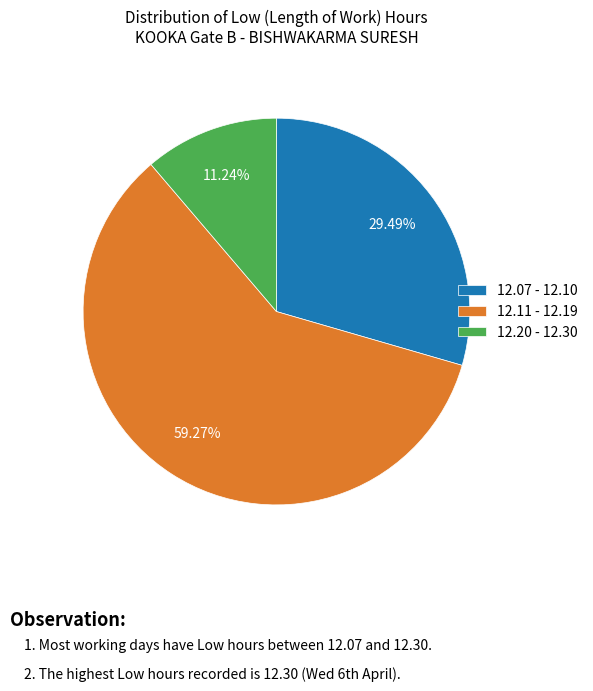

Combined, do 12.07 - 12.10 and 12.20 - 12.30 account for over 50%?

No